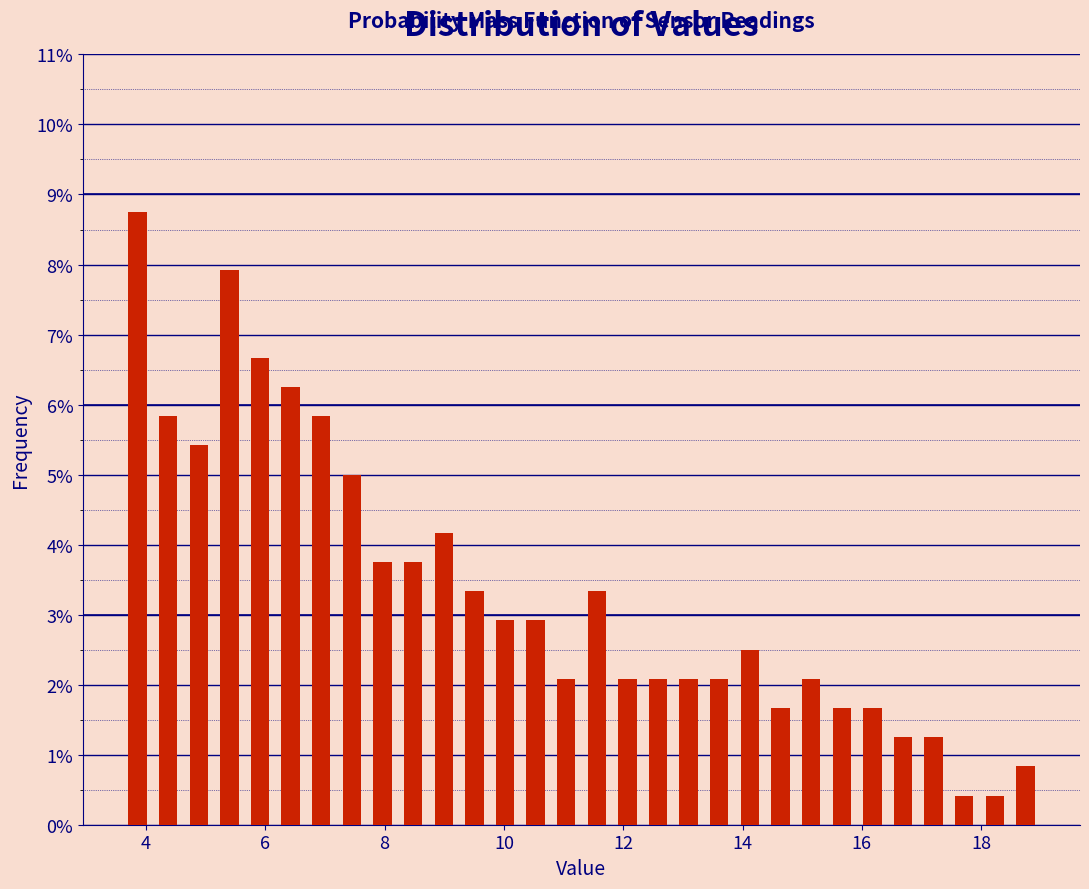

Read against the x-axis, roughly where is the centre of the tallest bar?

3.8